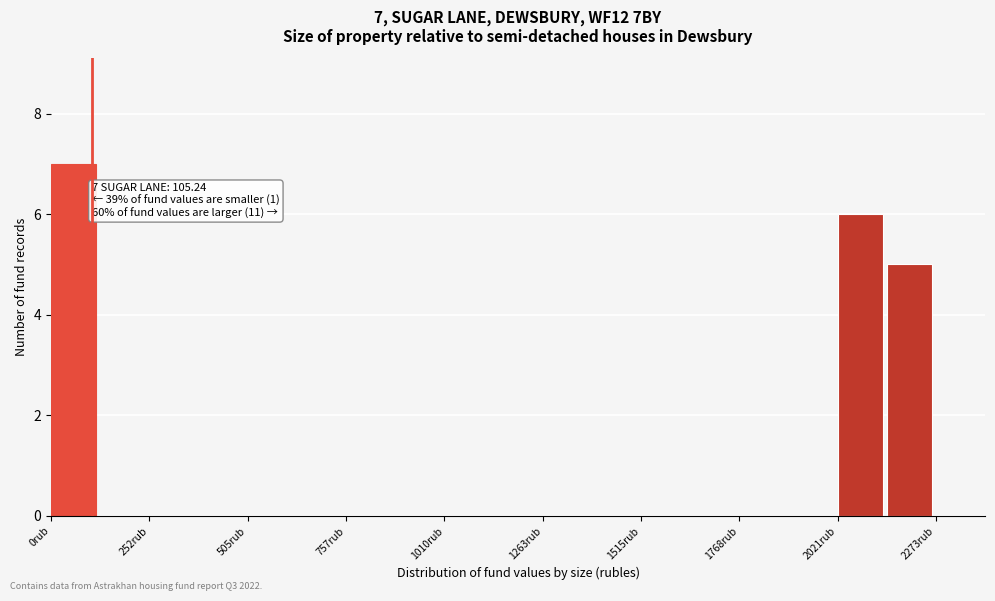

Around what value on the x-axis is the tallest bar? Give the approximate position of its centre, as read against the axis.

50